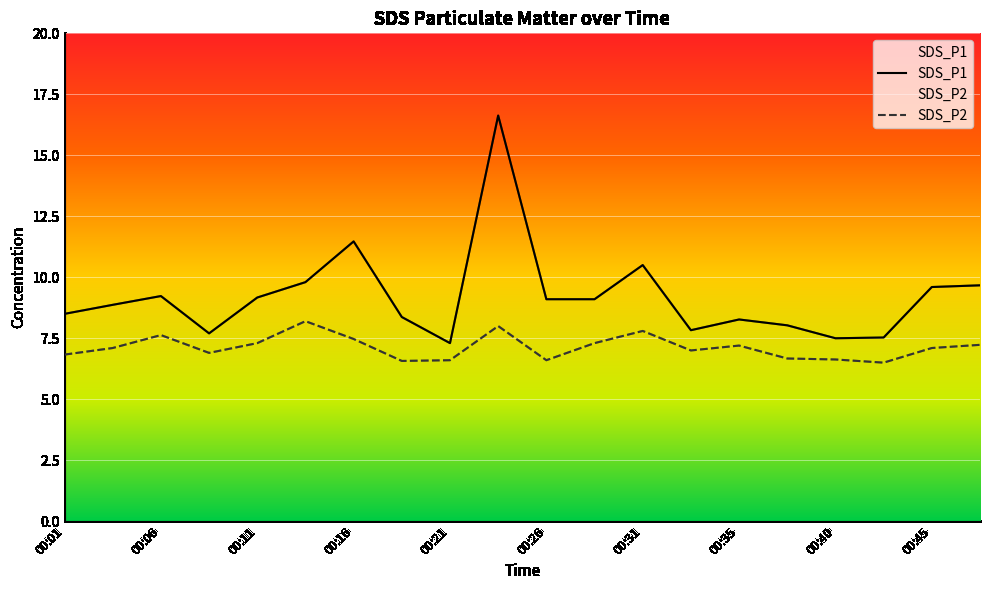

Rank the series by their average value, from lowest to highest.

SDS_P2, SDS_P1